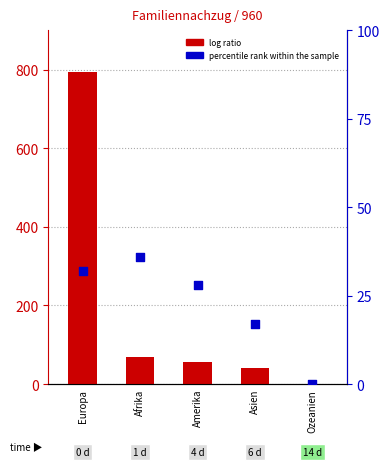

Which series has the largest Y range (max minus min)?

log ratio